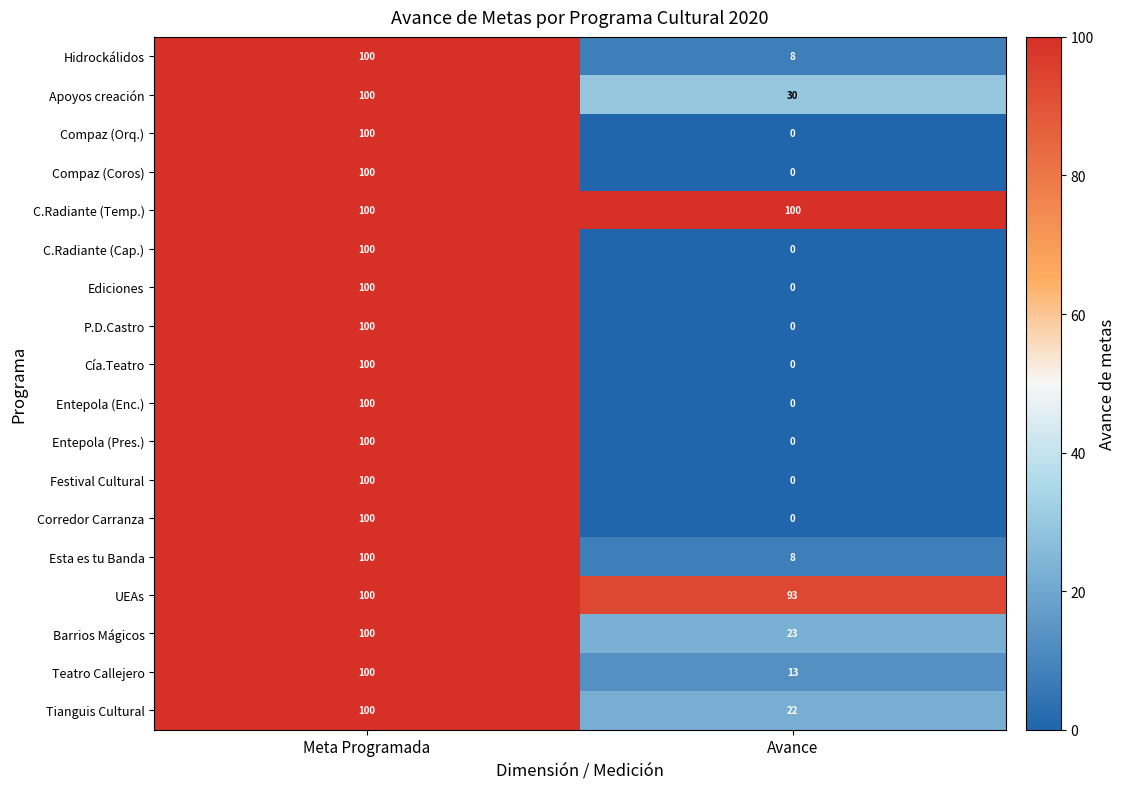

True or false: Ediciones has a value of 29 at Meta Programada.

False